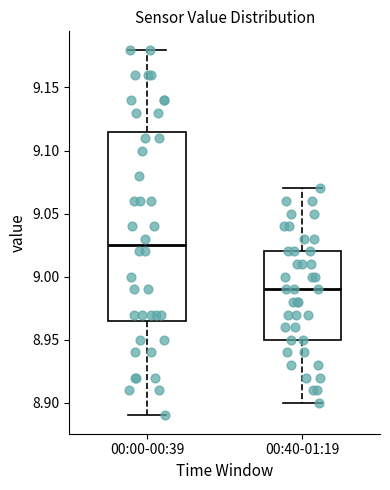

Reading left to right, transcribe this box plot: for each box, give where its median line is, the range the box spans, and where its two whiskers end, as read against the y-axis. The values are not printed on the chart, so give them approximately, as read against the axis.

00:00-00:39: median 9.025, box 8.965 to 9.115, whiskers 8.890 to 9.180
00:40-01:19: median 8.990, box 8.950 to 9.020, whiskers 8.900 to 9.070